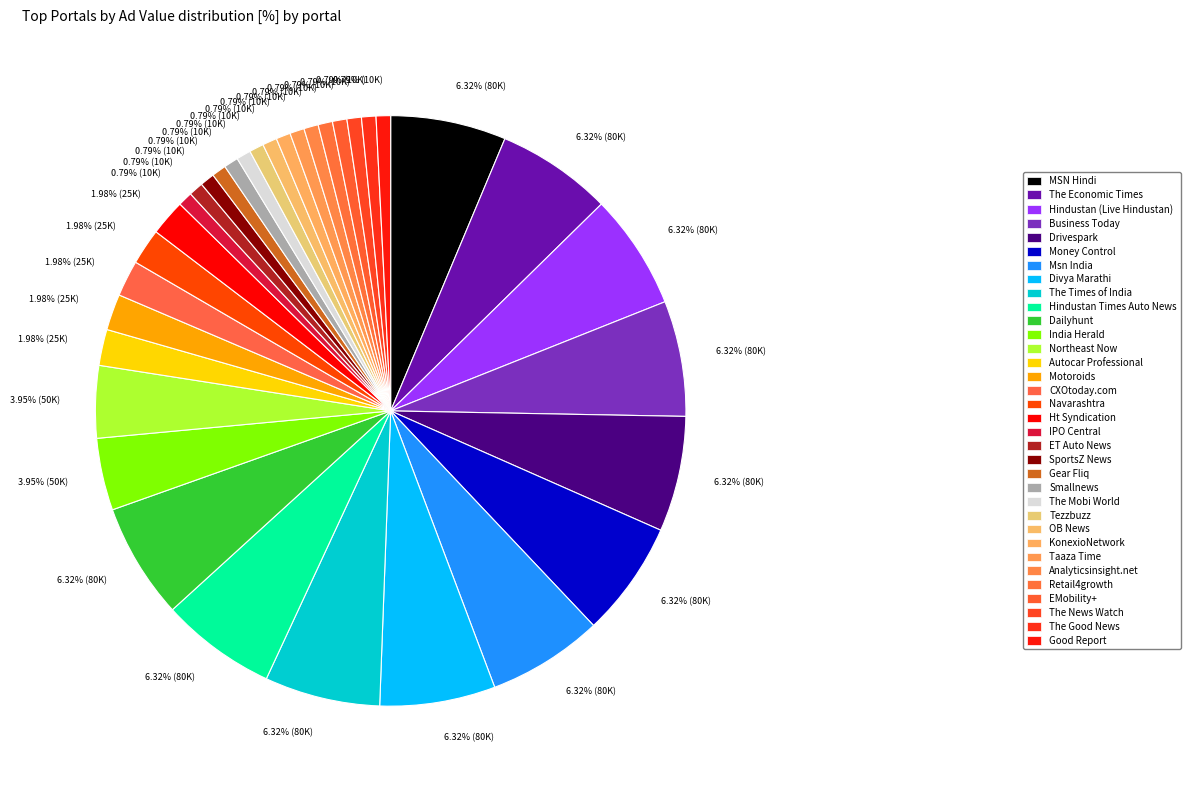

What is the largest slice in the pie chart?

MSN Hindi